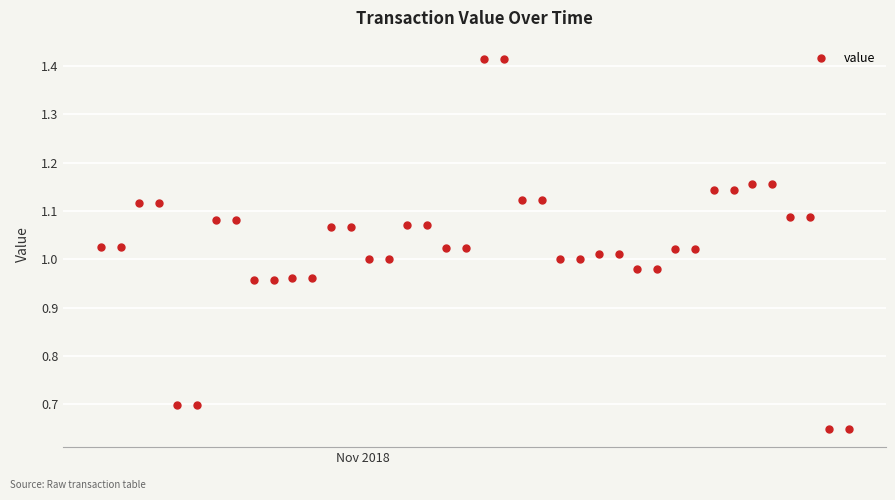

What is the difference between the maximum and minimum values?

0.8